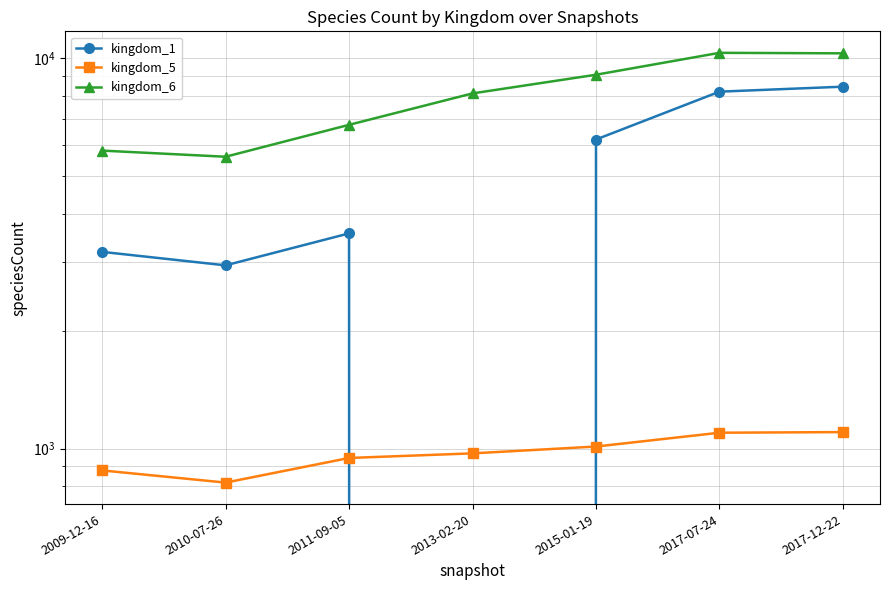

Rank the series by their maximum value, from lowest to highest.

kingdom_5, kingdom_1, kingdom_6